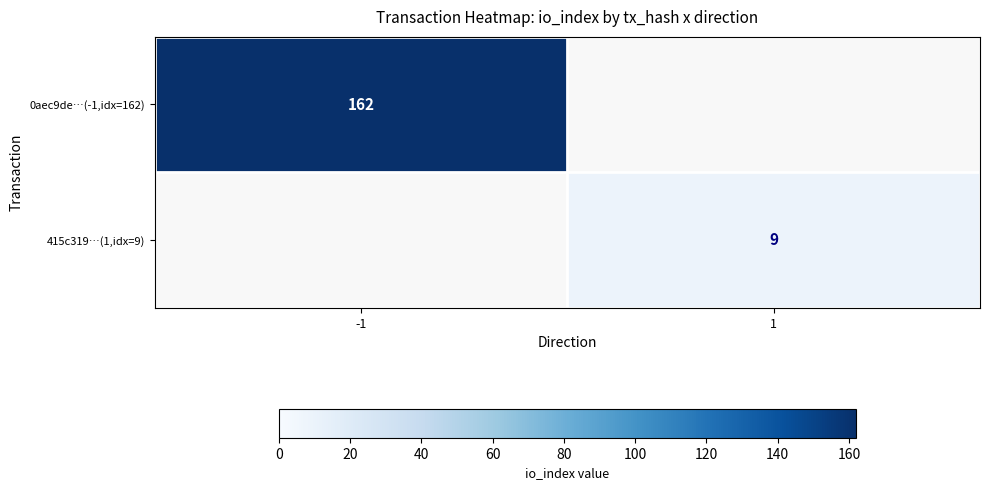

True or false: 0aec9de…(-1,idx=162) has a value of 227 at -1.

False